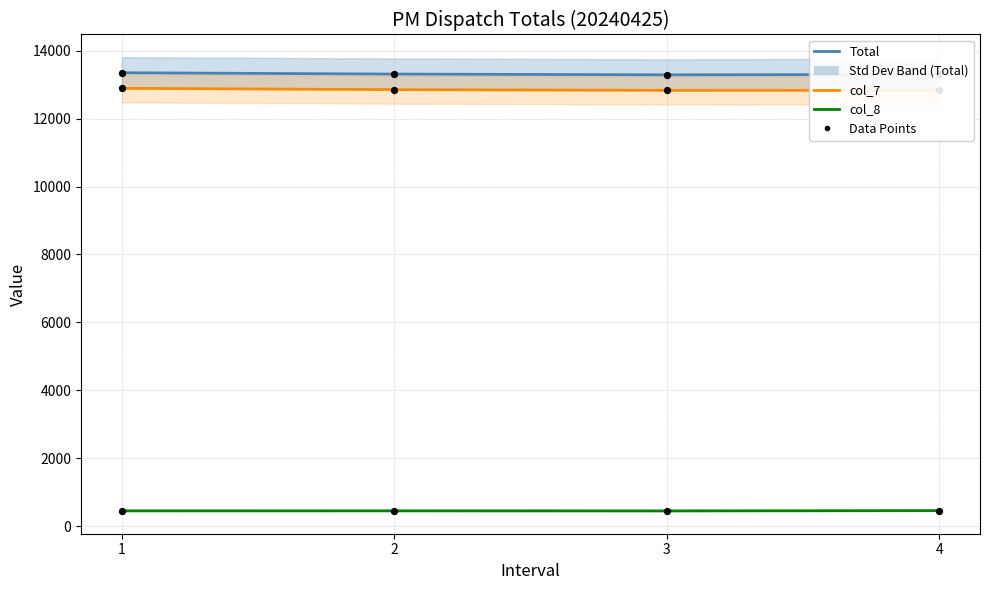

Which series reaches the maximum Y coordinate?

Total